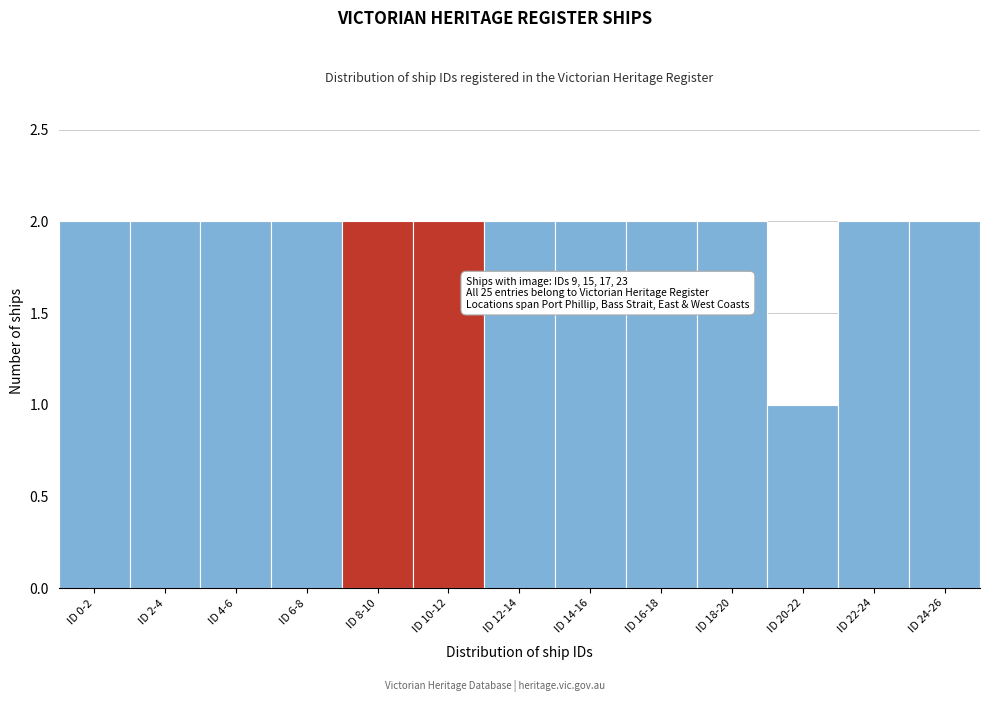

Reading left to right, what are all the values shown in this chart?

2	2	2	2	2	2	2	2	2	2	1	2	2